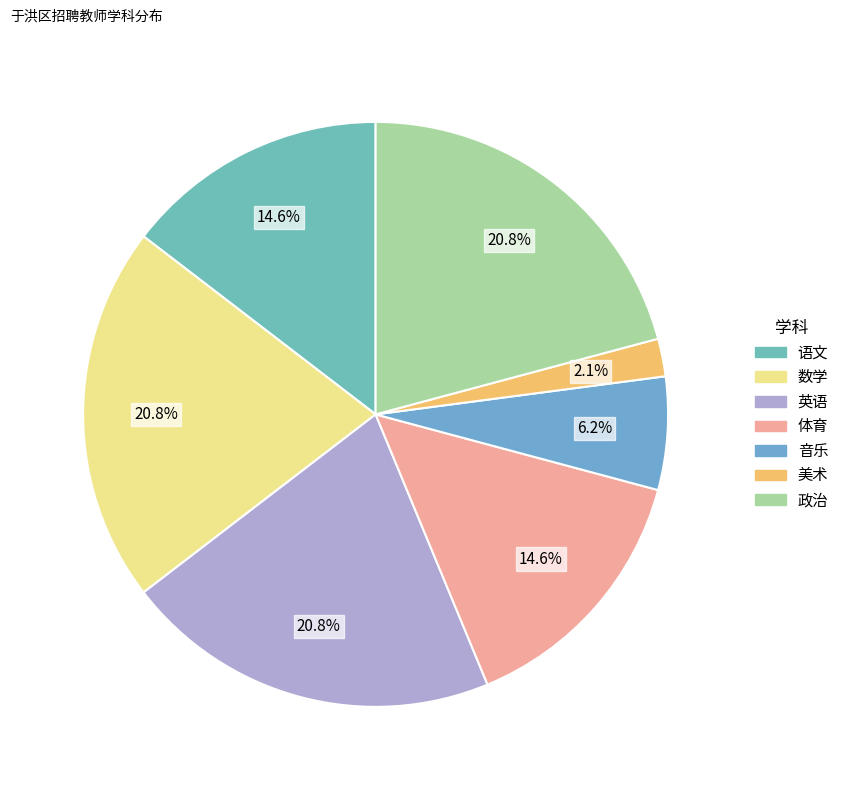

Combined, do 政治 and 语文 account for over 50%?

No